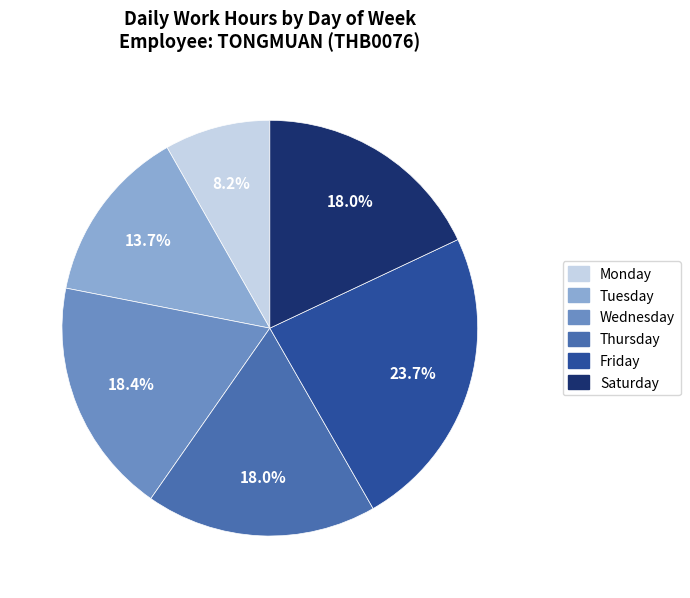

Does any single category account for the majority?

No